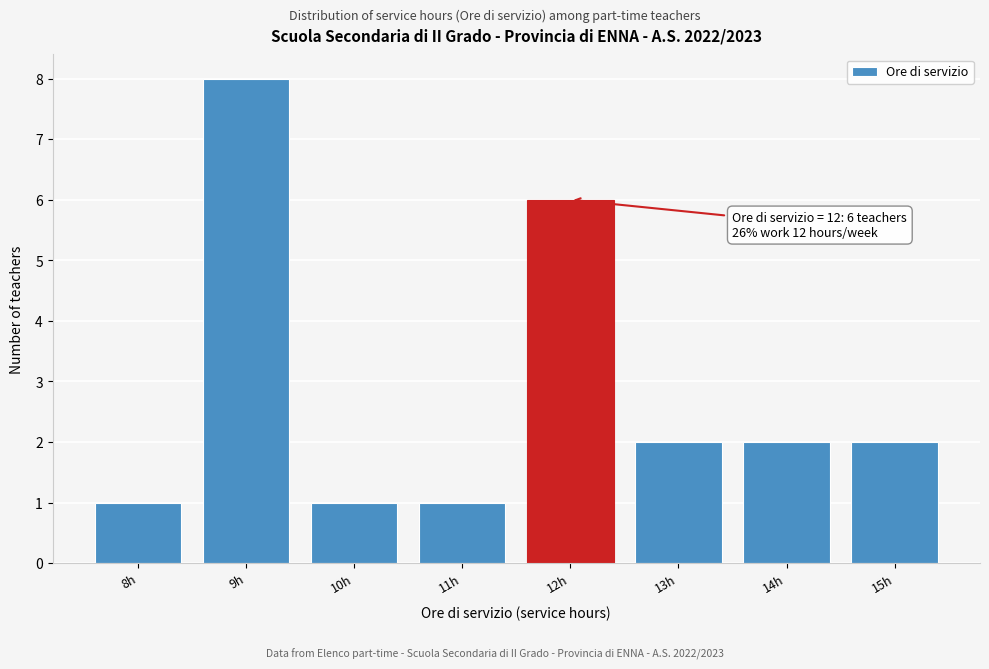

Over which range of the x-axis is the bar tallest?

8.5 to 9.5